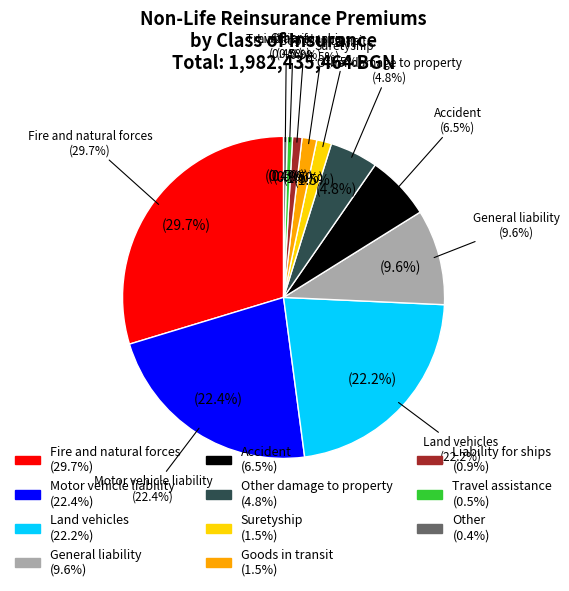

The Other damage to property slice represents 5% of the pie. True or false?

True